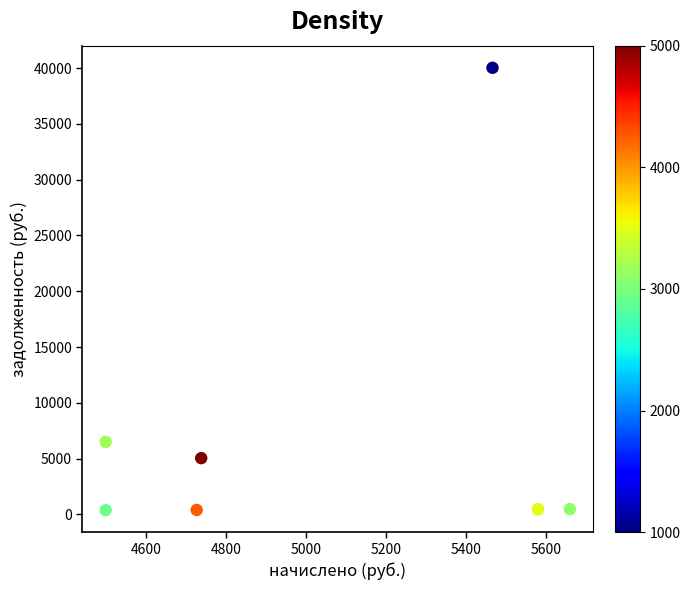

What Y value in the scatter plot is closest to 20205?

6491.3